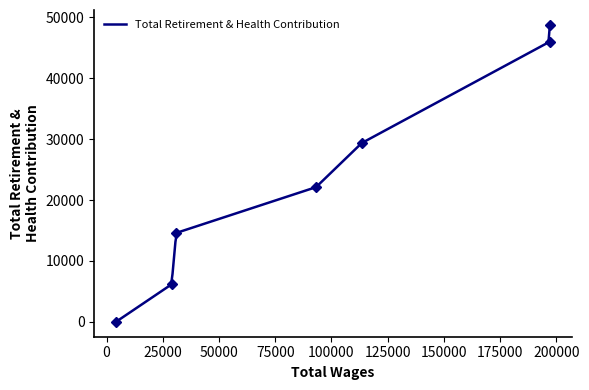

Rank the categories by value from lowest to highest.

4161.0, 28908.0, 30978.0, 93136.0, 113469.0, 197108.0, 197129.0